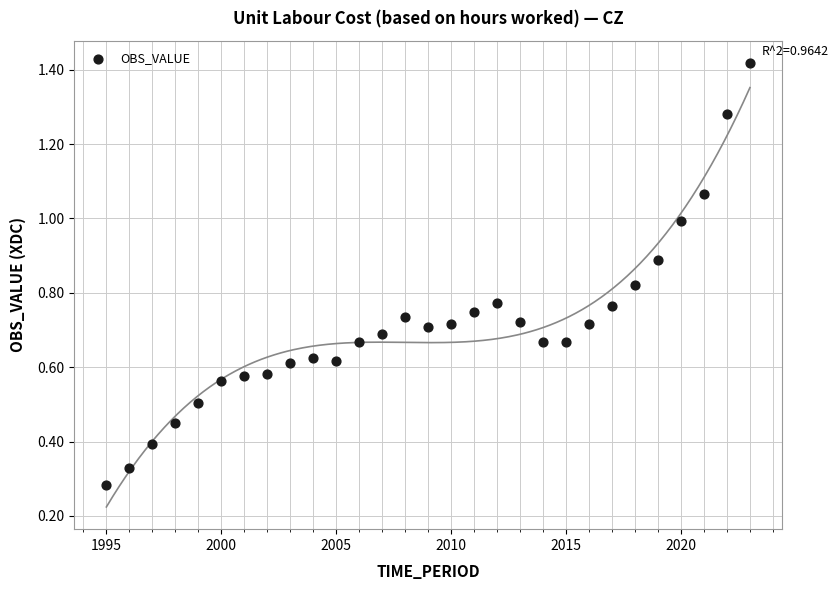

What is the range of X values (max minus min)?

28.0